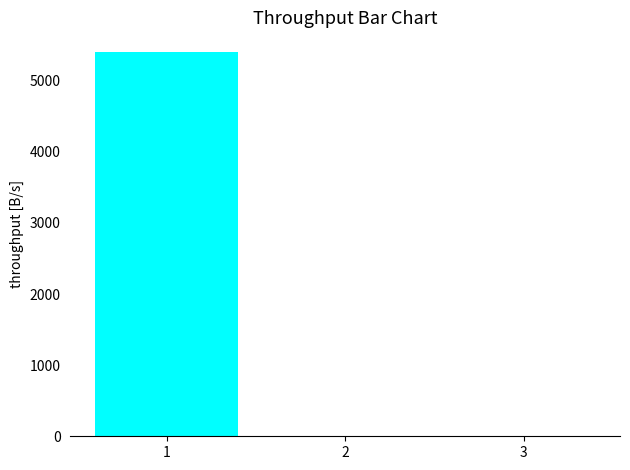

Where is the data nearest to the value 2705?

2